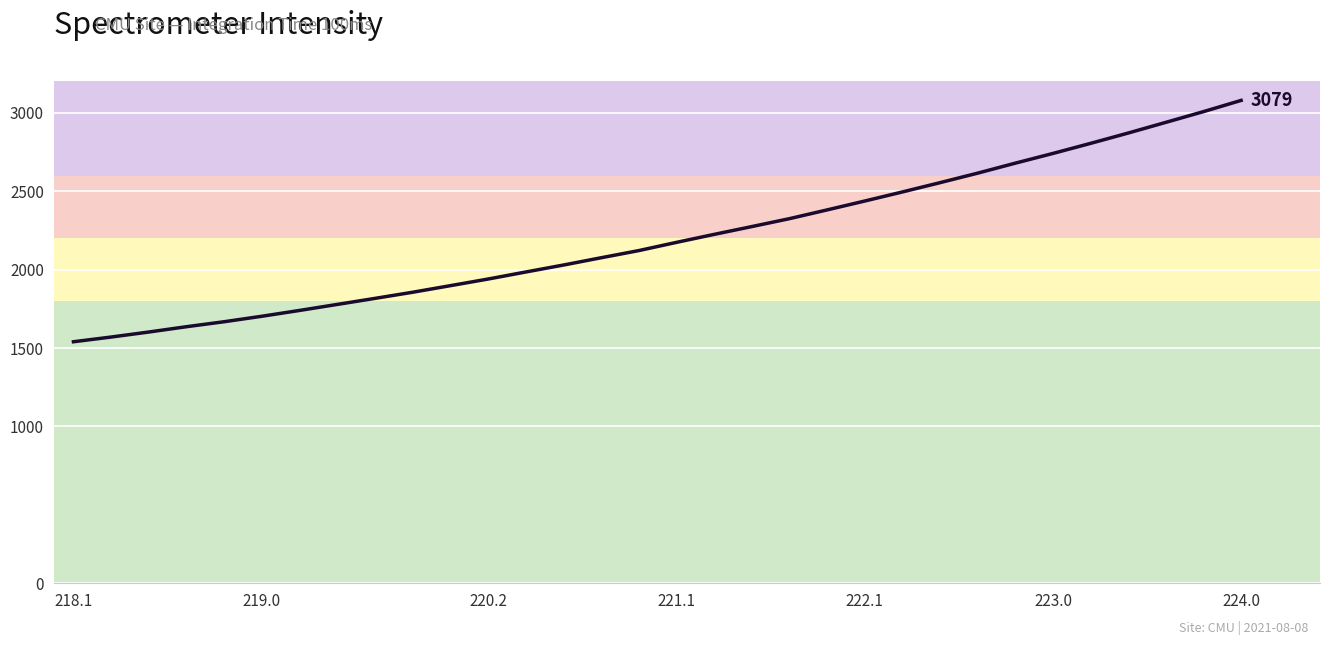

What is the difference between the maximum and minimum values?

1539.0